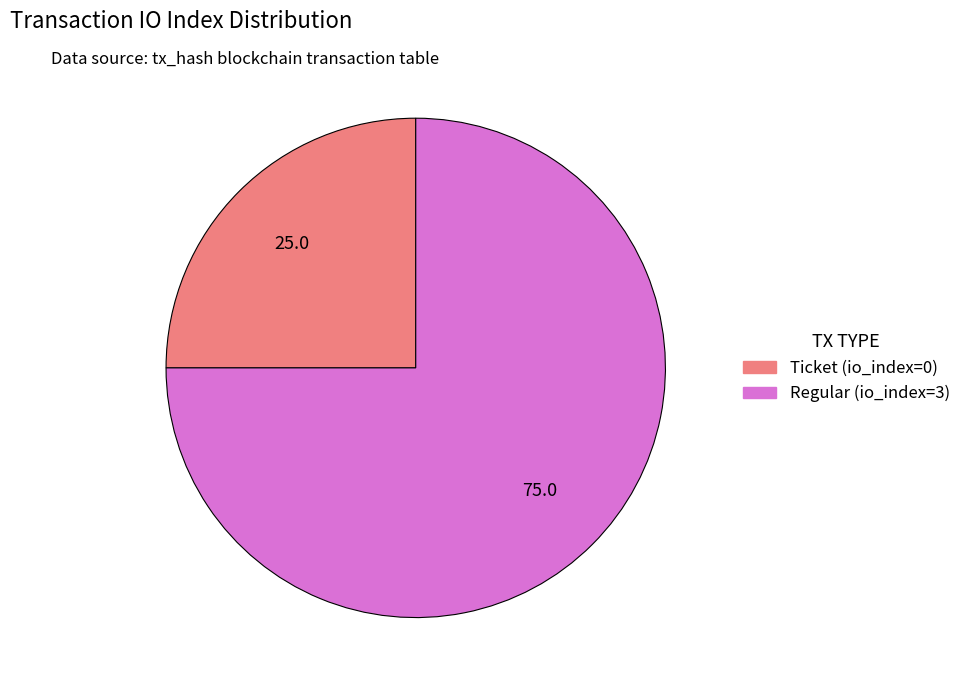

Which slice is the largest?

Regular (io_index=3)